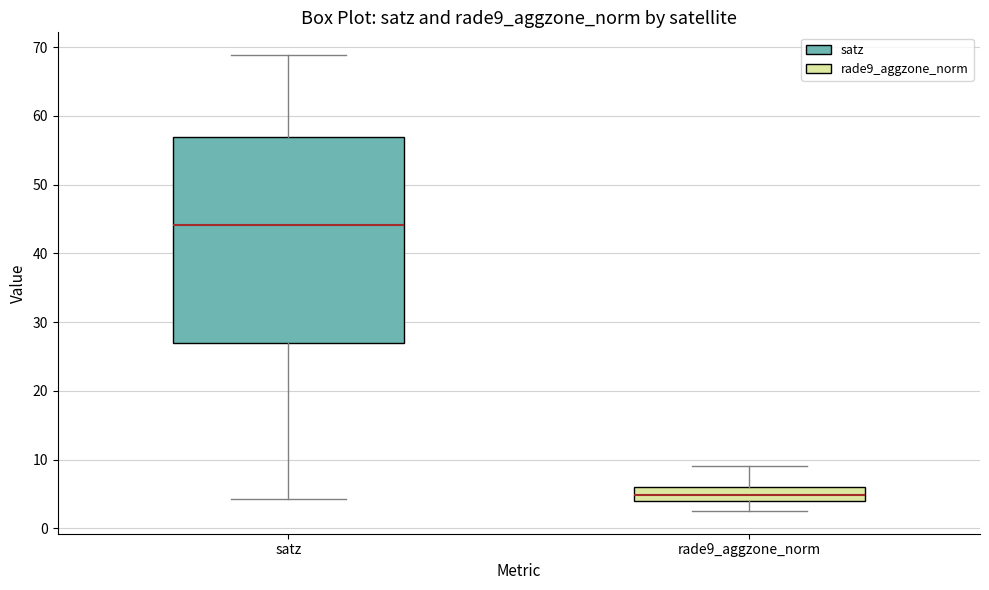

Which box's median line is the highest?

satz